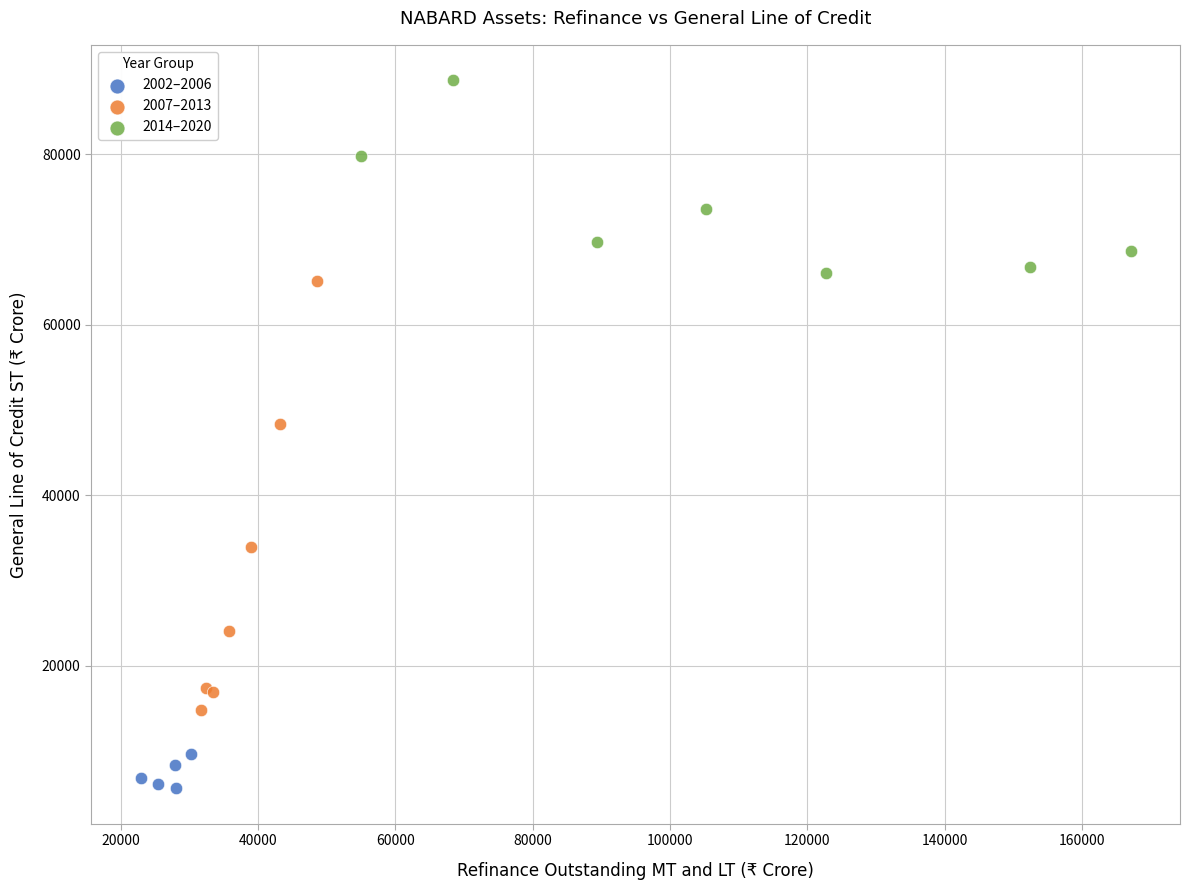

Which series has the widest spread of Y values?

2007–2013